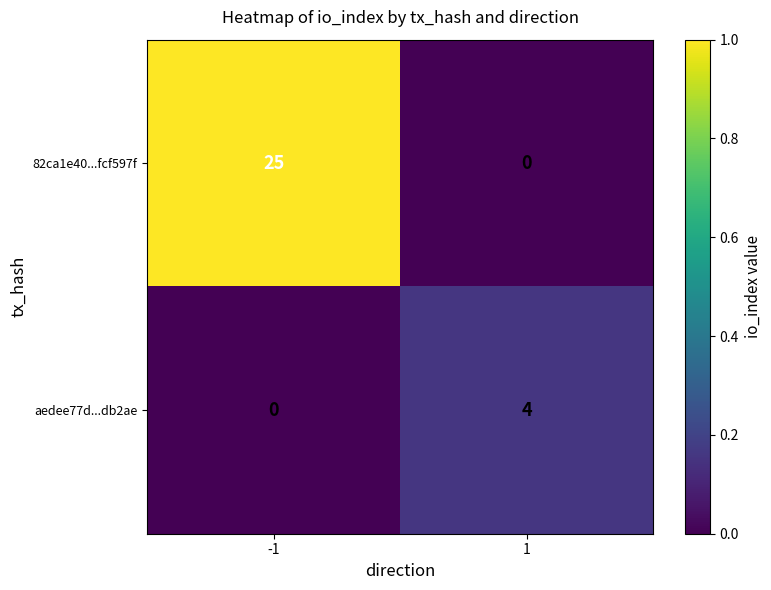

Which series has the widest spread of values?

82ca1e40...fcf597f